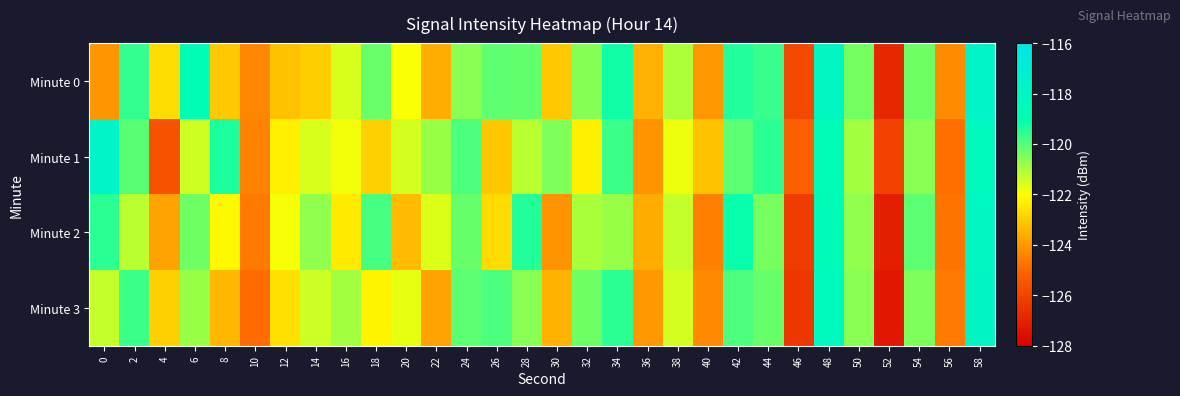

What is the smallest value displayed?

-127.3